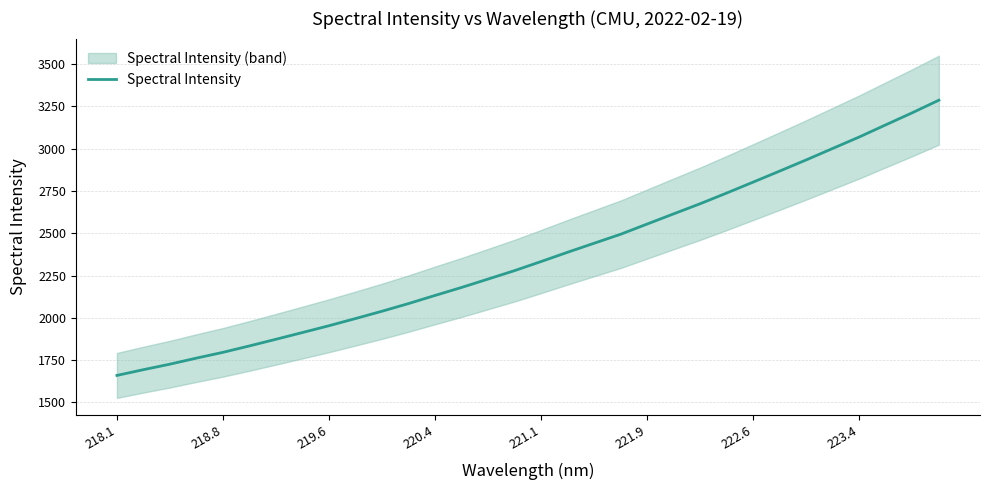

True or false: Spectral Intensity has a value of 3179.6 at 220.4.

False